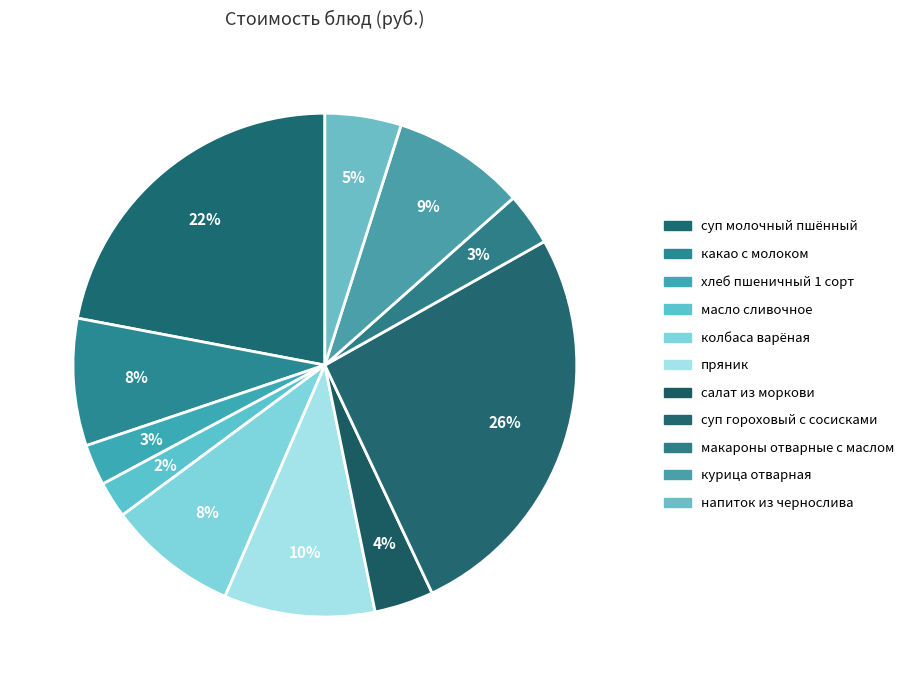

The салат из моркови slice represents 4% of the pie. True or false?

True